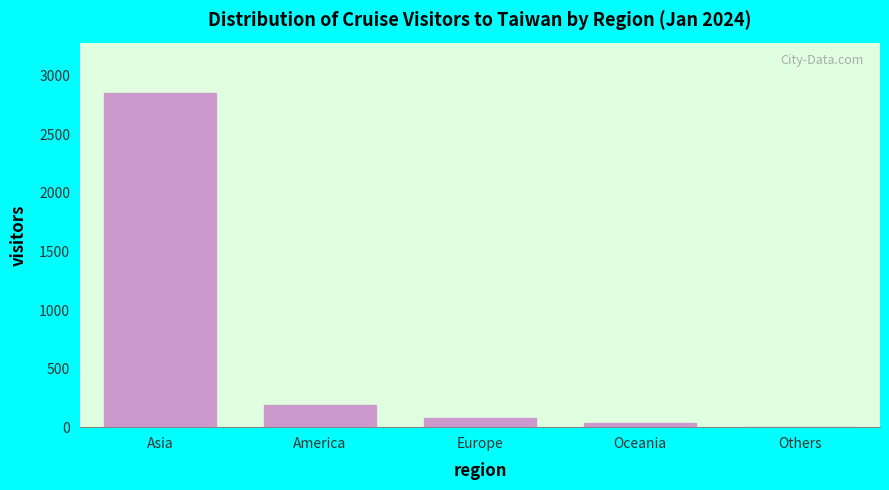

Reading right to left, what are all the values shown in this chart?

Others=3	Oceania=37	Europe=76	America=191	Asia=2855